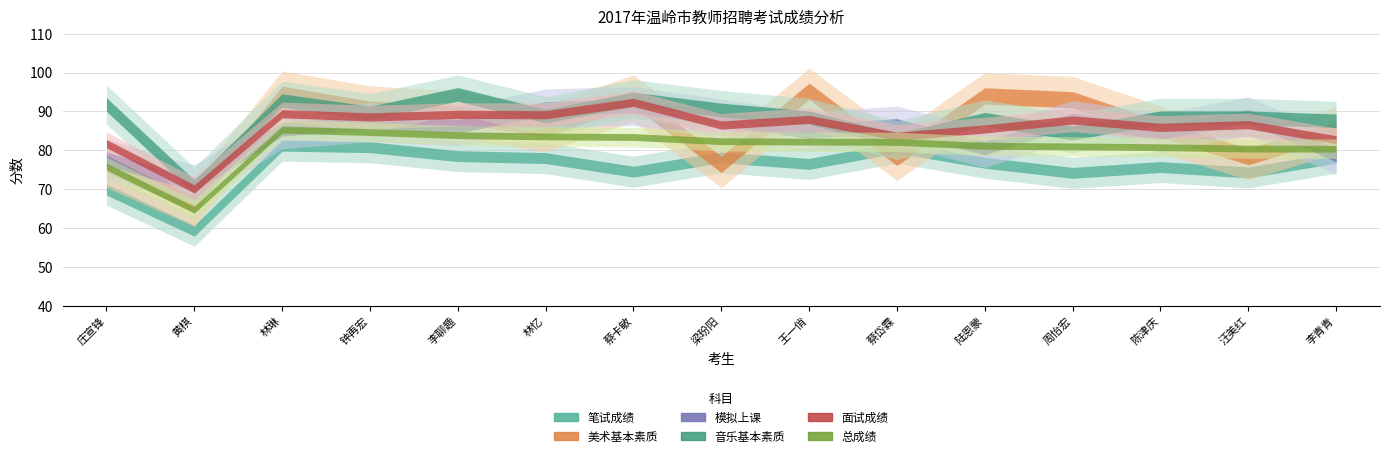

Between 林忆 and 王一俏, which series saw the biggest shift?

美术基本素质